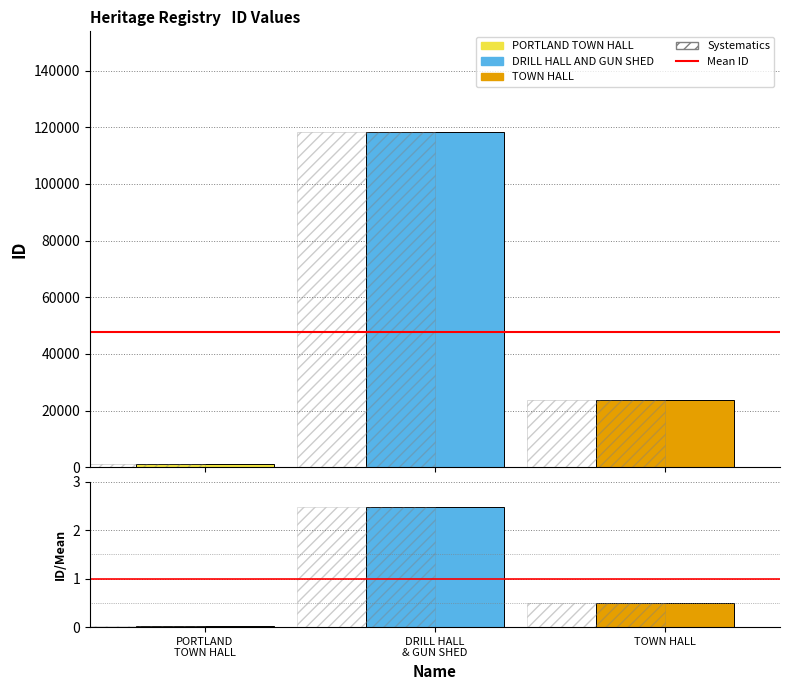

The value at DRILL HALL & GUN SHED is 118368. True or false?

True